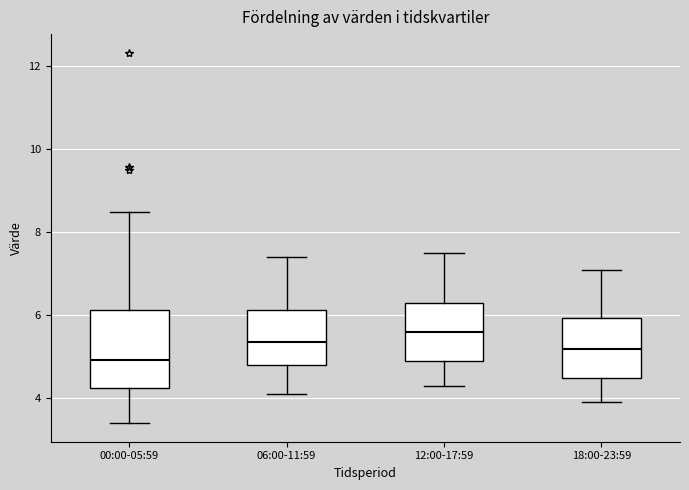

Reading left to right, transcribe this box plot: for each box, give where its median line is, the range the box spans, and where its two whiskers end, as read against the y-axis. The values are not printed on the chart, so give them approximately, as read against the axis.

00:00-05:59: median 5.0, box 4.2 to 6.2, whiskers 3.4 to 8.6
06:00-11:59: median 5.4, box 4.8 to 6.2, whiskers 4.2 to 7.4
12:00-17:59: median 5.6, box 5.0 to 6.4, whiskers 4.4 to 7.6
18:00-23:59: median 5.2, box 4.6 to 6.0, whiskers 4.0 to 7.2